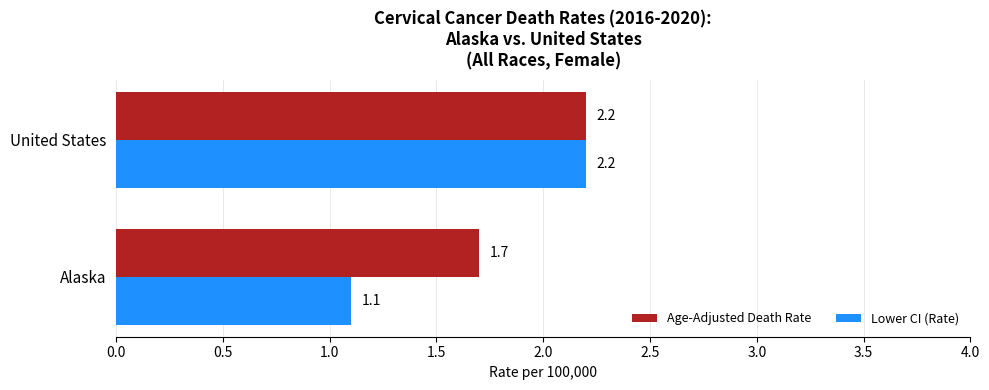

What are all the series names shown in the legend?

Age-Adjusted Death Rate, Lower CI (Rate)